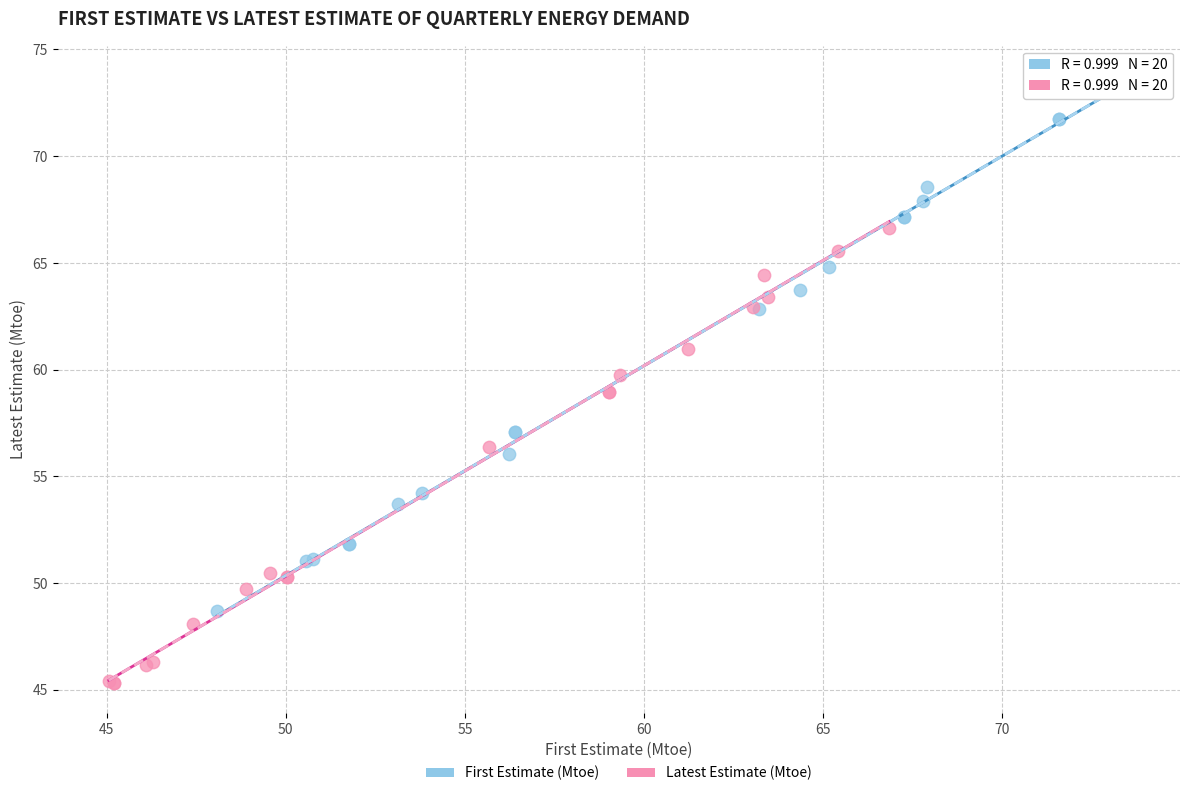

Which series contains the highest Y value?

First Estimate (Mtoe)